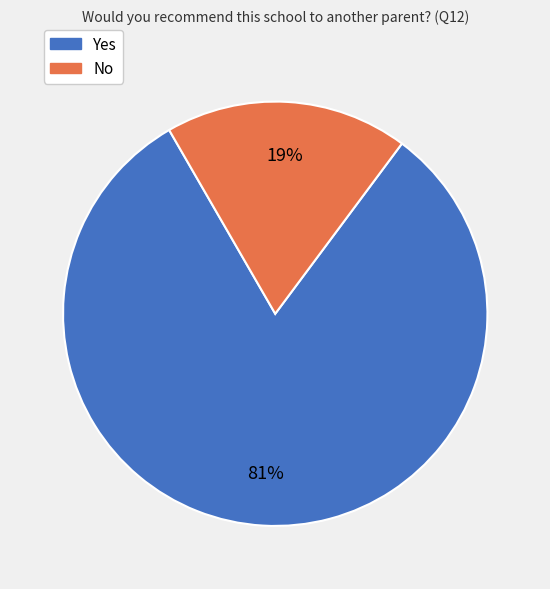

Which slice represents more than half of the pie?

Yes